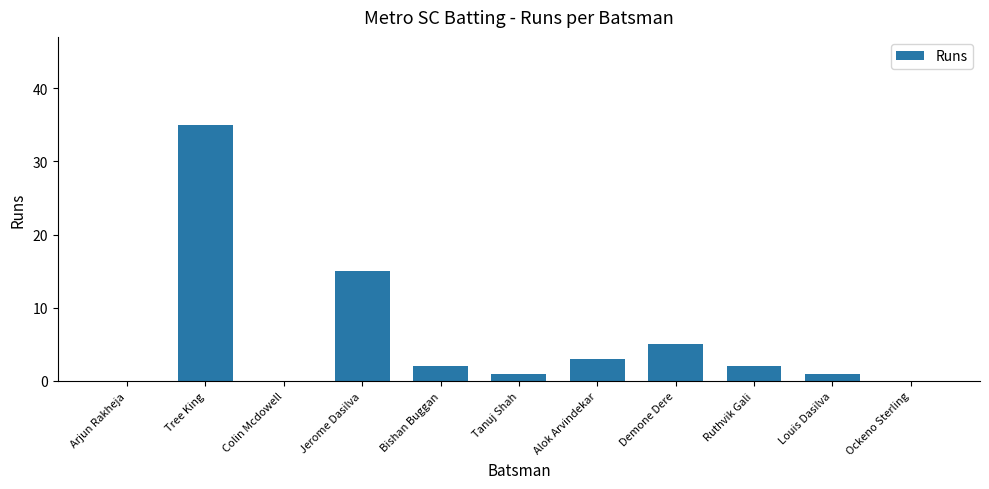

Which has a higher value, Ockeno Sterling or Demone Dere?

Demone Dere